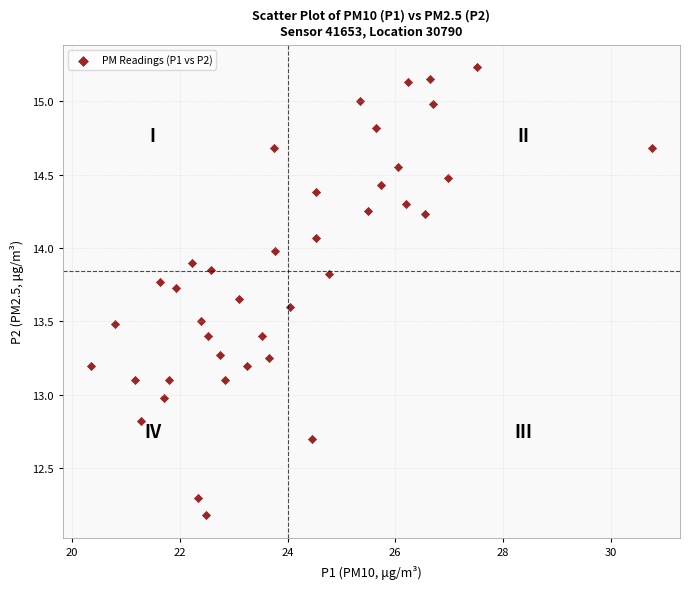

What is the range of X values (max minus min)?

10.4